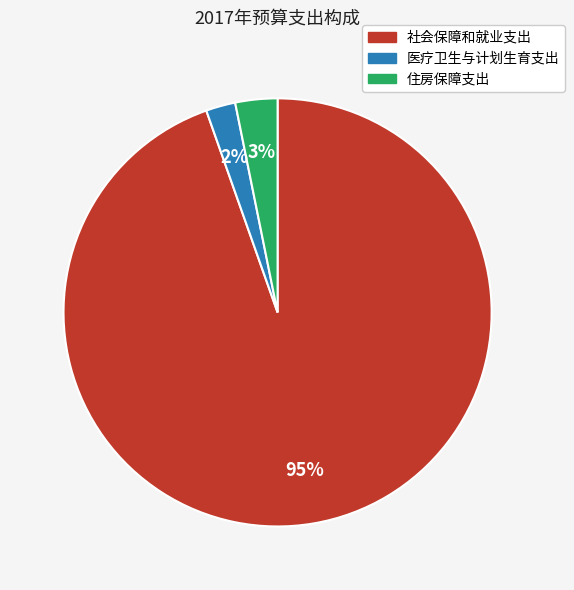

Is it true that 医疗卫生与计划生育支出 is 2% of the pie?

True